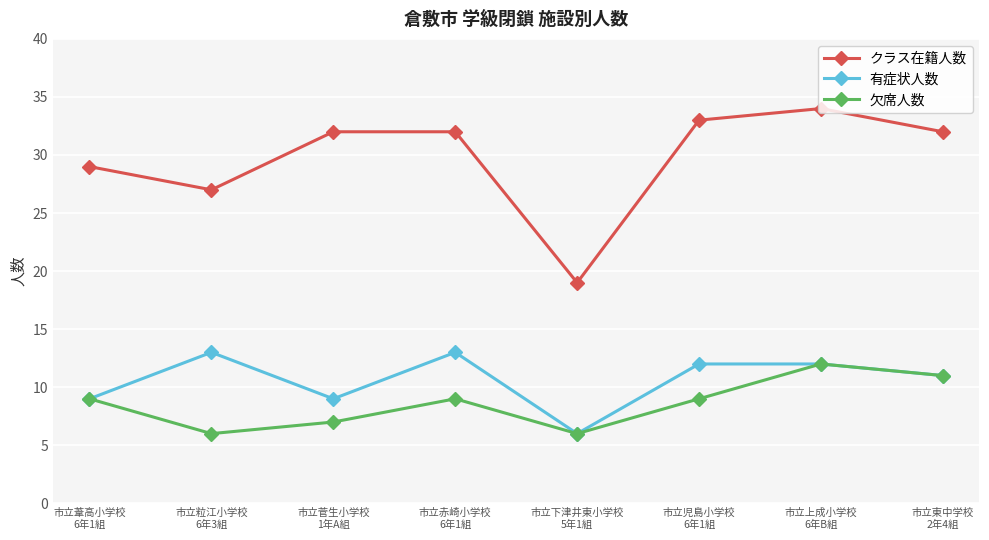

Which category has the highest value across all series?

市立上成小学校
6年B組